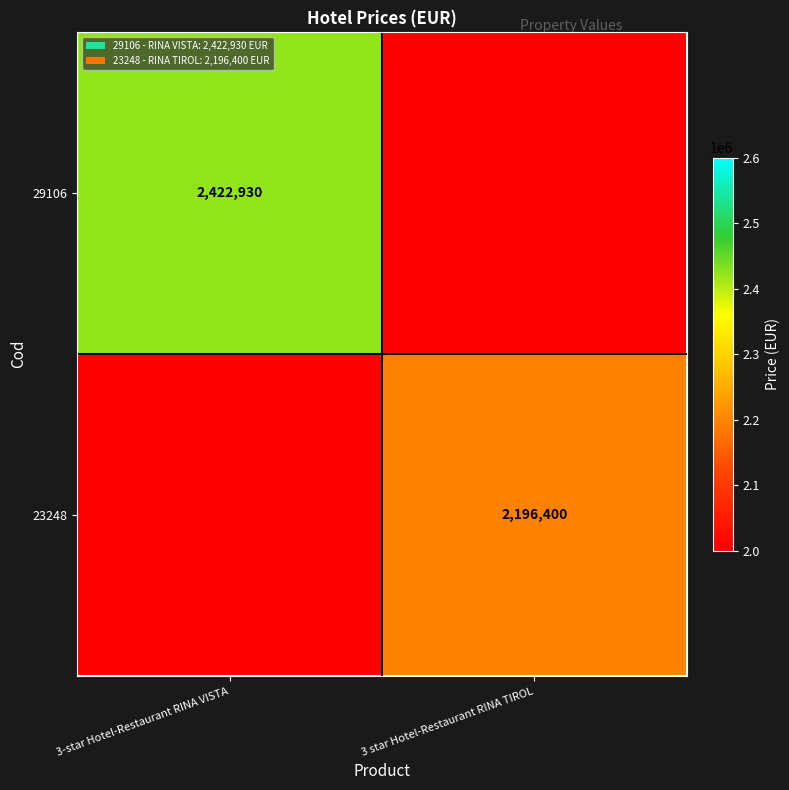

Which has a higher value, 3-star Hotel-Restaurant RINA VISTA or 3 star Hotel-Restaurant RINA TIROL?

3-star Hotel-Restaurant RINA VISTA